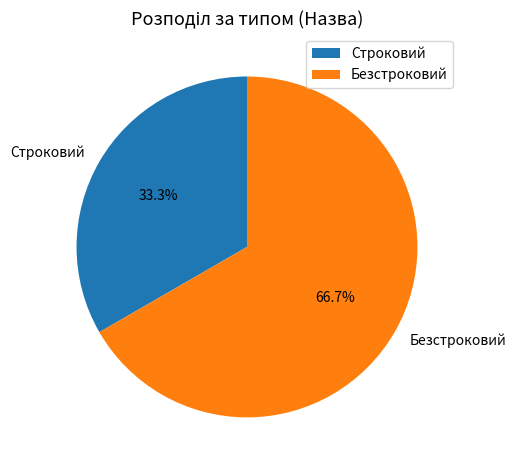

Which has a higher value, Строковий or Безстроковий?

Безстроковий